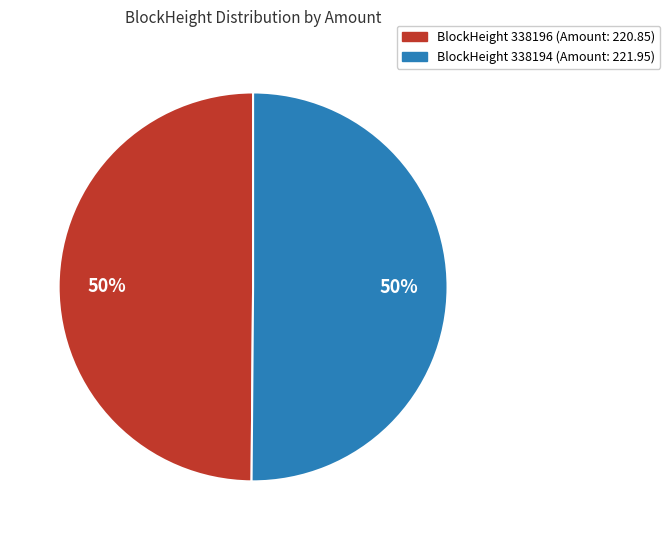

To the nearest percent, what is the average slice percentage?

50%